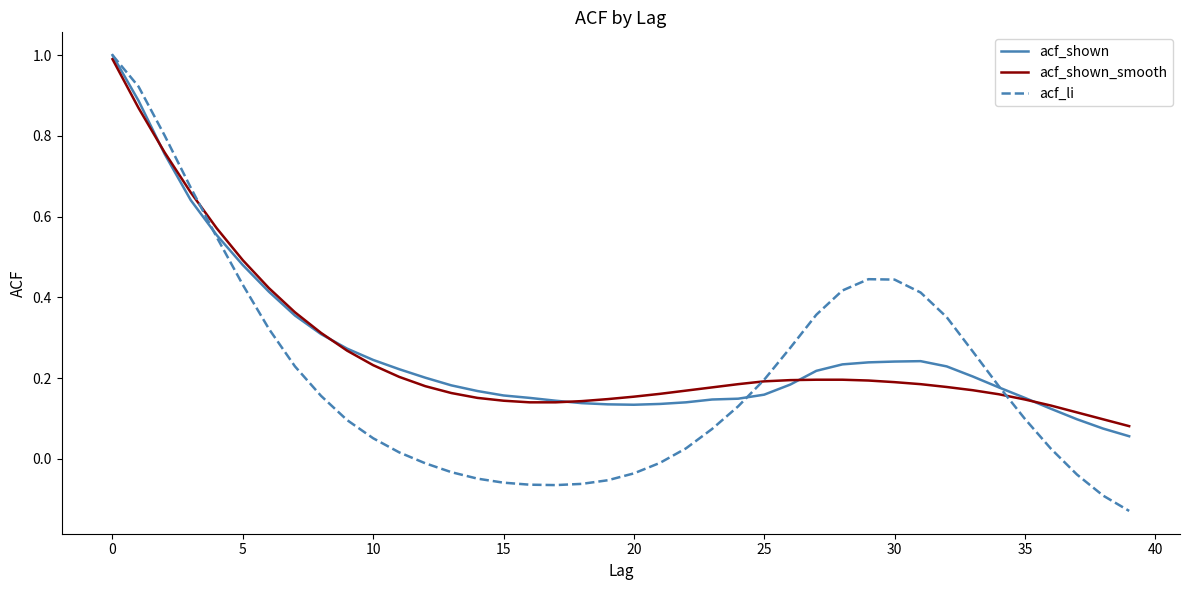

At how many categories does at least one series exceed 0?

40